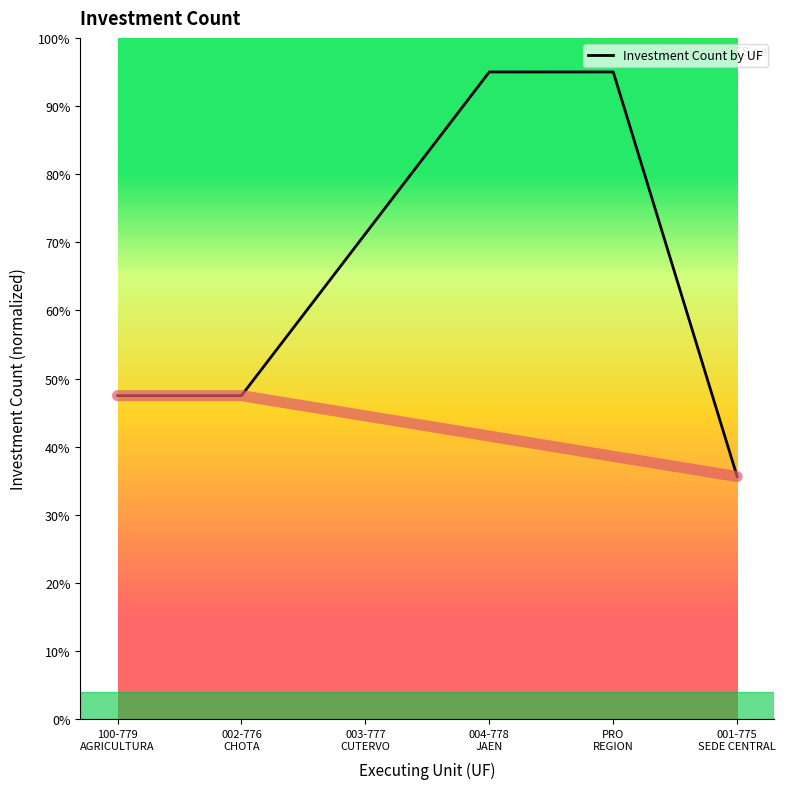

What is the maximum value for Investment Count by UF?

95.0